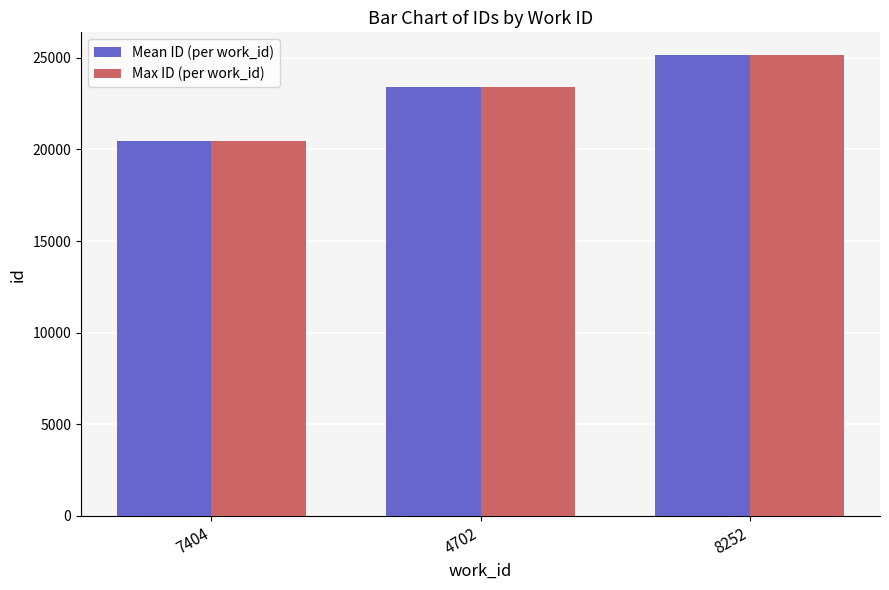

What is the average value of the Max ID (per work_id) series?

22991.3